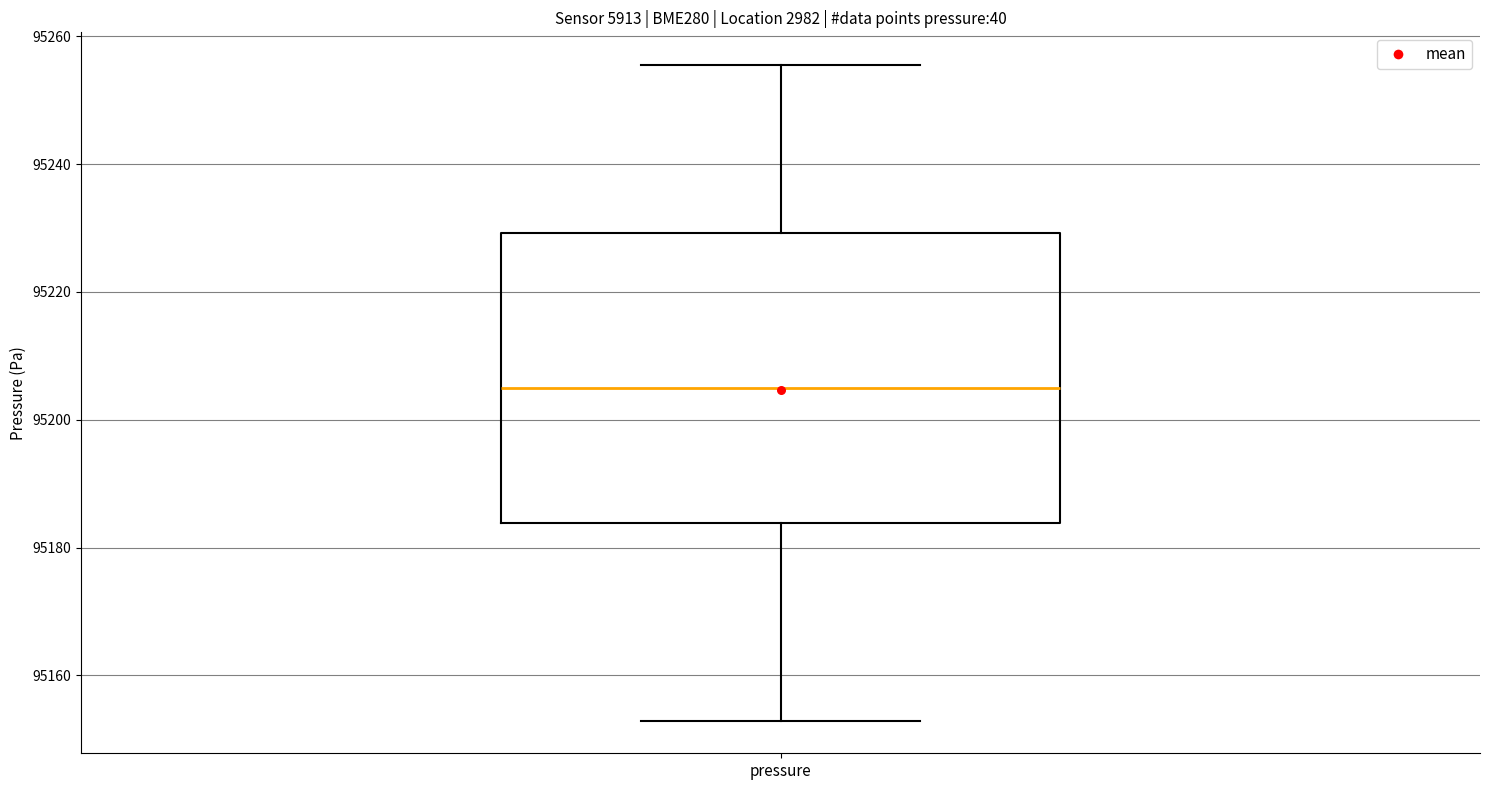

Where does the median line of the box for pressure sit on the y-axis? The values are not printed on the chart, so give them approximately, as read against the axis.

95204